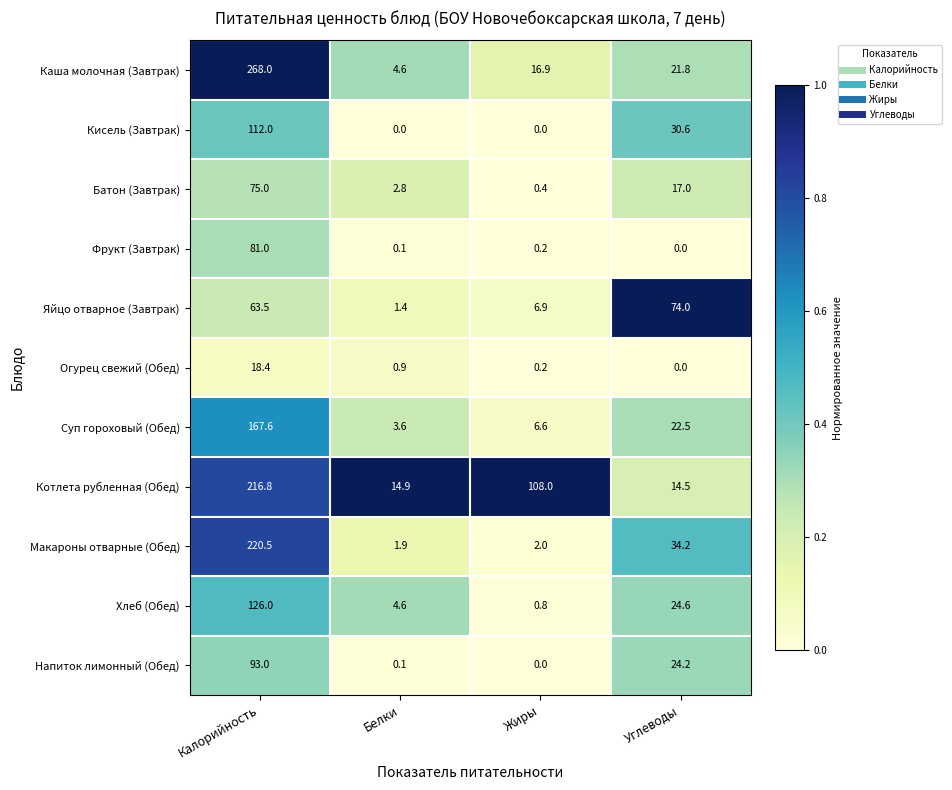

How many data points does each series have?

4